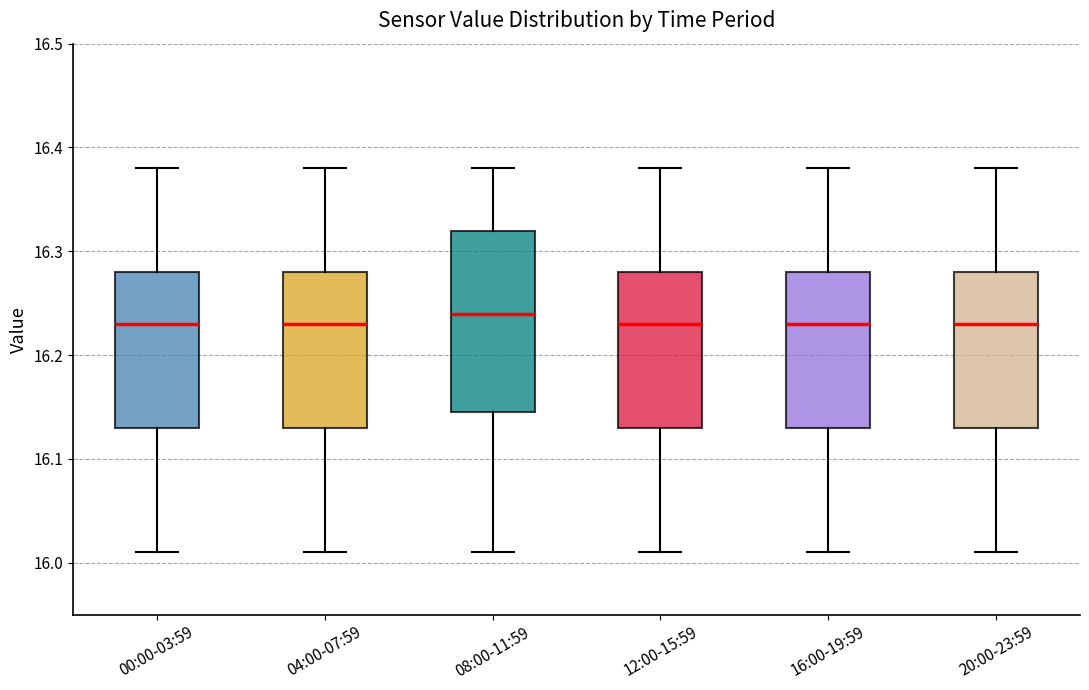

Where is the lower edge of the box for 16:00-19:59 on the y-axis? The values are not printed on the chart, so give them approximately, as read against the axis.

16.13